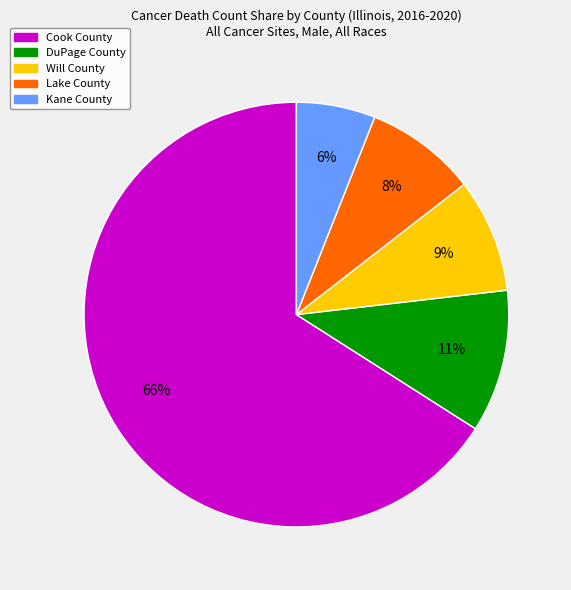

Which category accounts for the majority?

Cook County